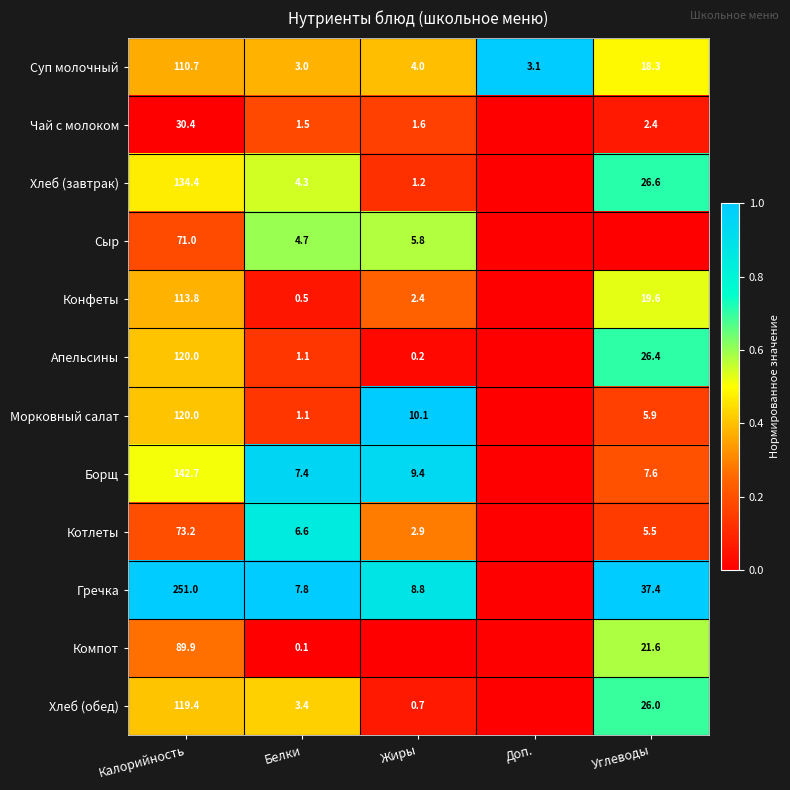

Is the value of Конфеты at Калорийность greater than the value of Компот at Углеводы?

Yes